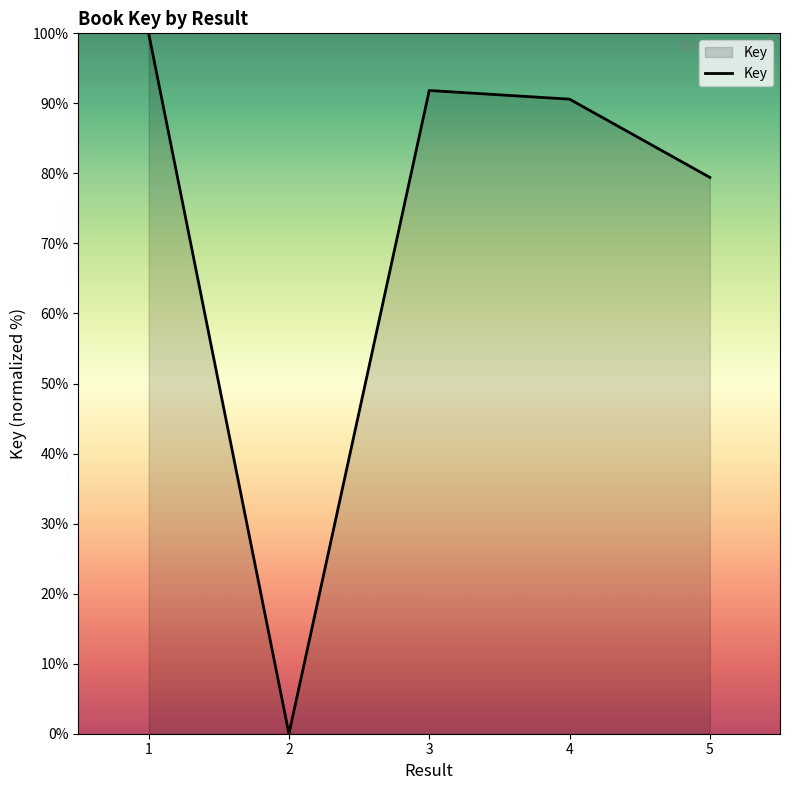

Which category has the lowest value across all series?

2